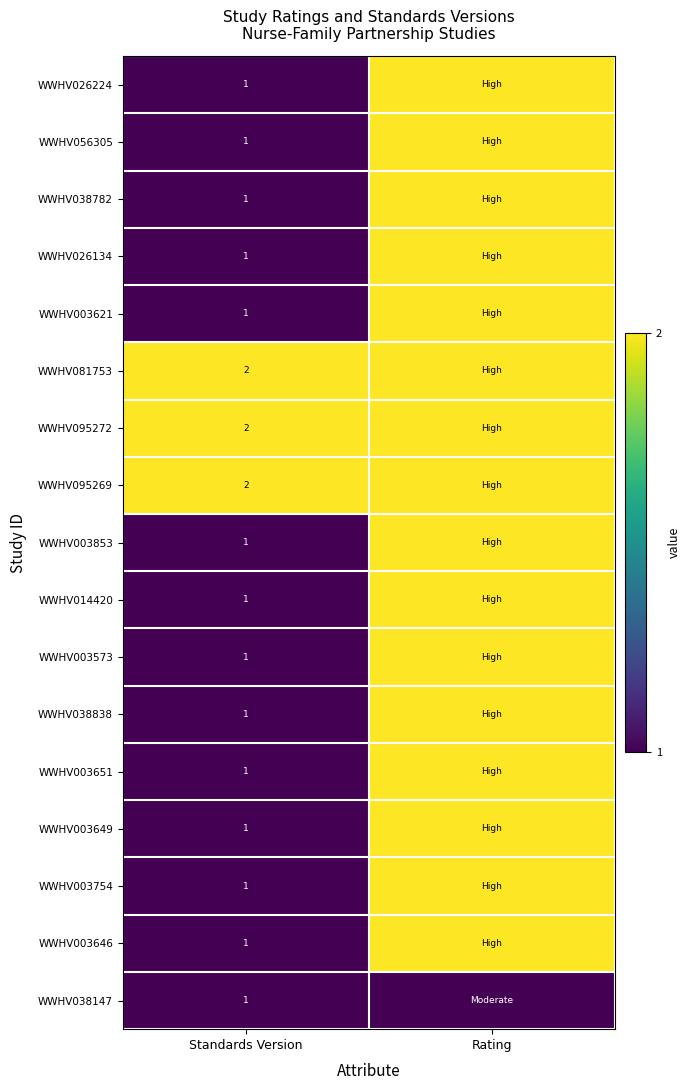

What is the total value across all series at Standards Version?

20